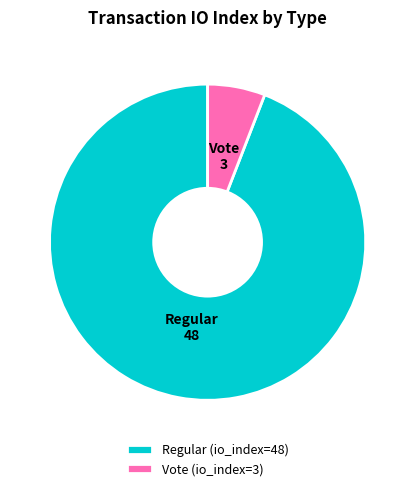

Is it true that Regular is 86% of the pie?

False